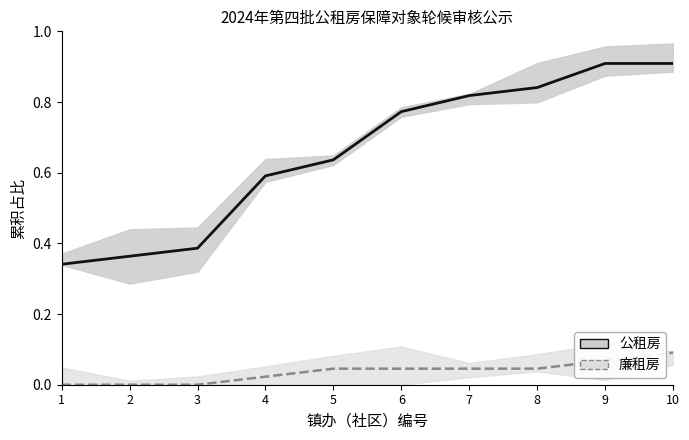

What is the spread (max minus min) of values at 9?

0.8